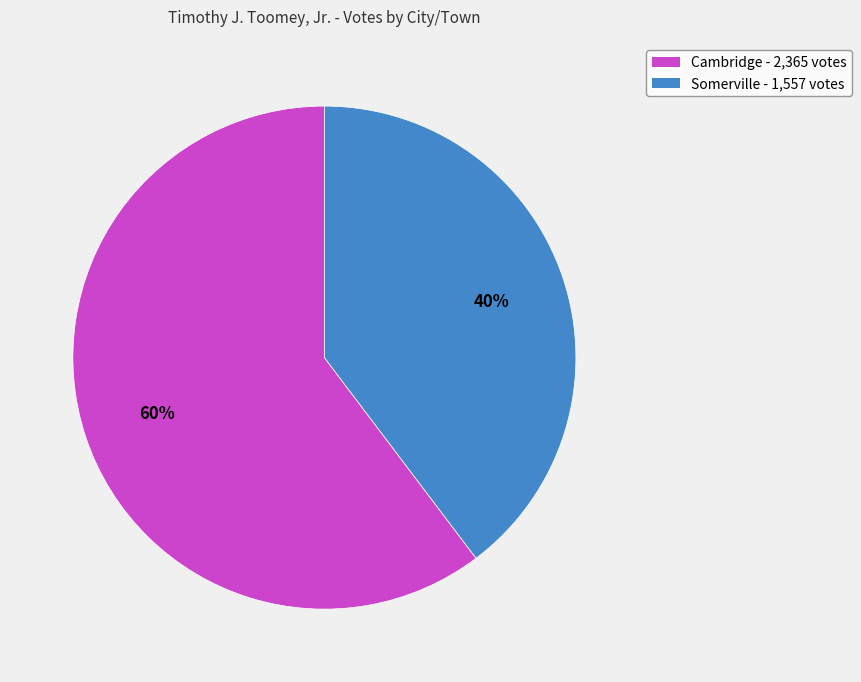

What is the majority slice?

Cambridge